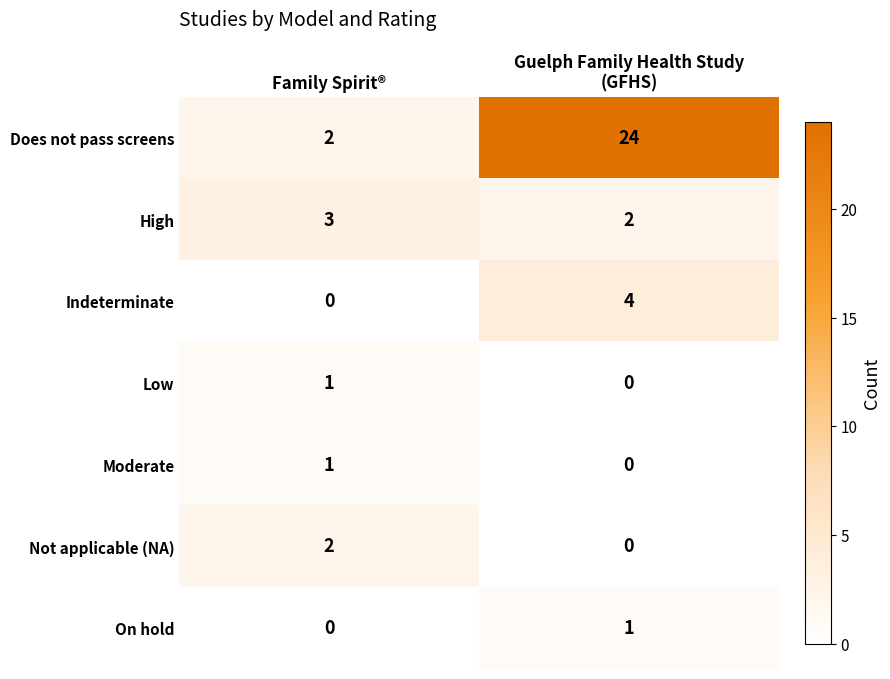

What is the average value of the Does not pass screens series?

13